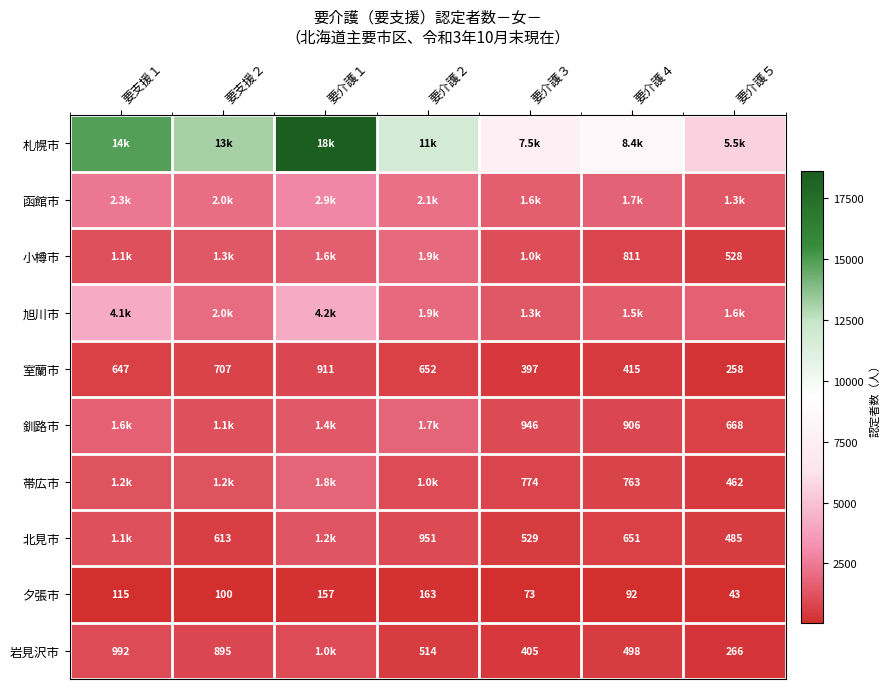

What is the sum of all 夕張市 values?

743